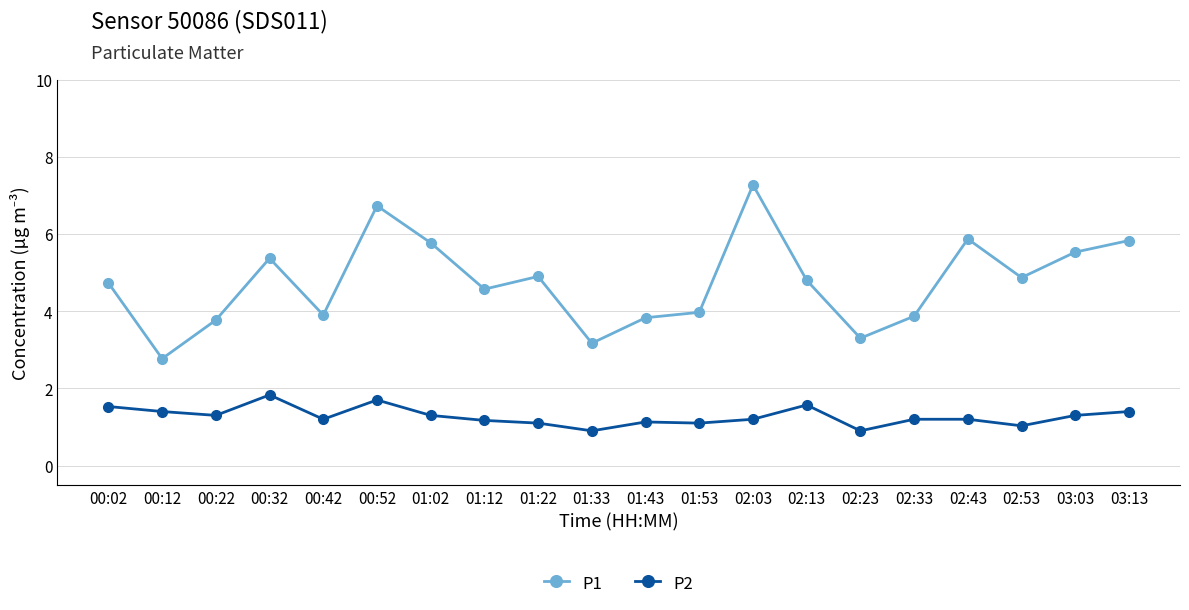

What is the maximum value for P1?

7.3